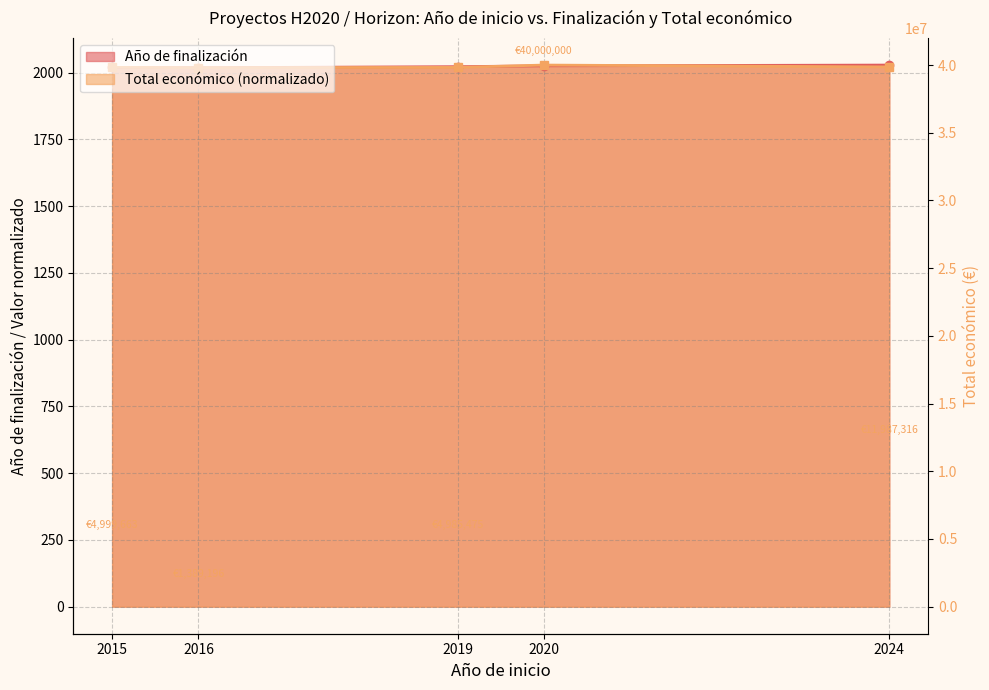

True or false: the data shows 3513.7 at 2019.

False